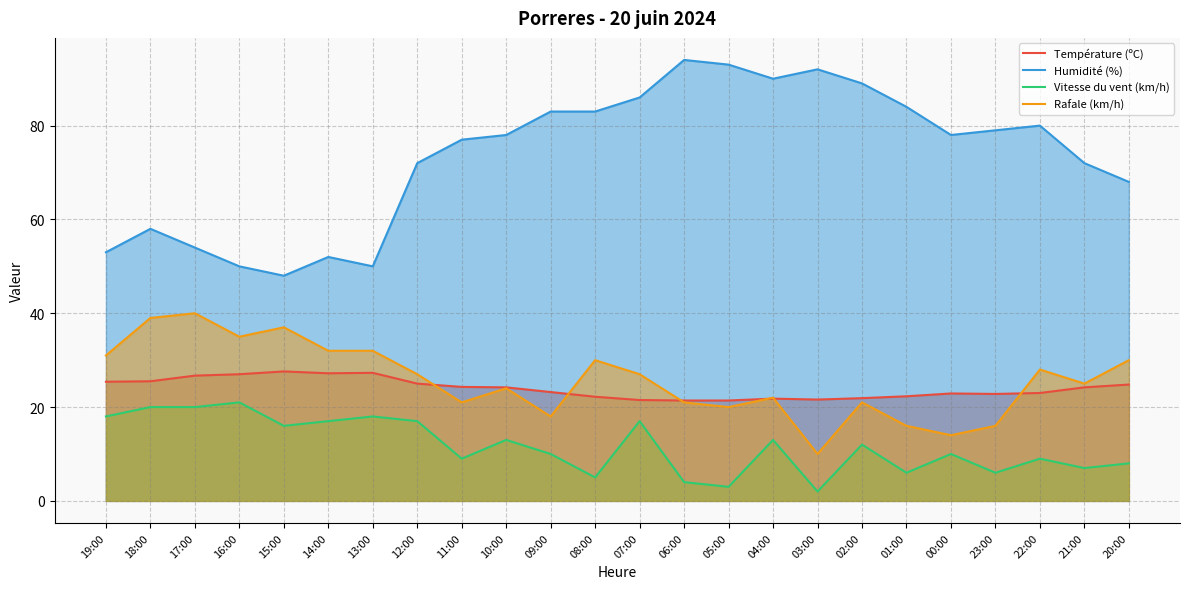

Where is the first local minimum for Vitesse du vent (km/h)?

15:00